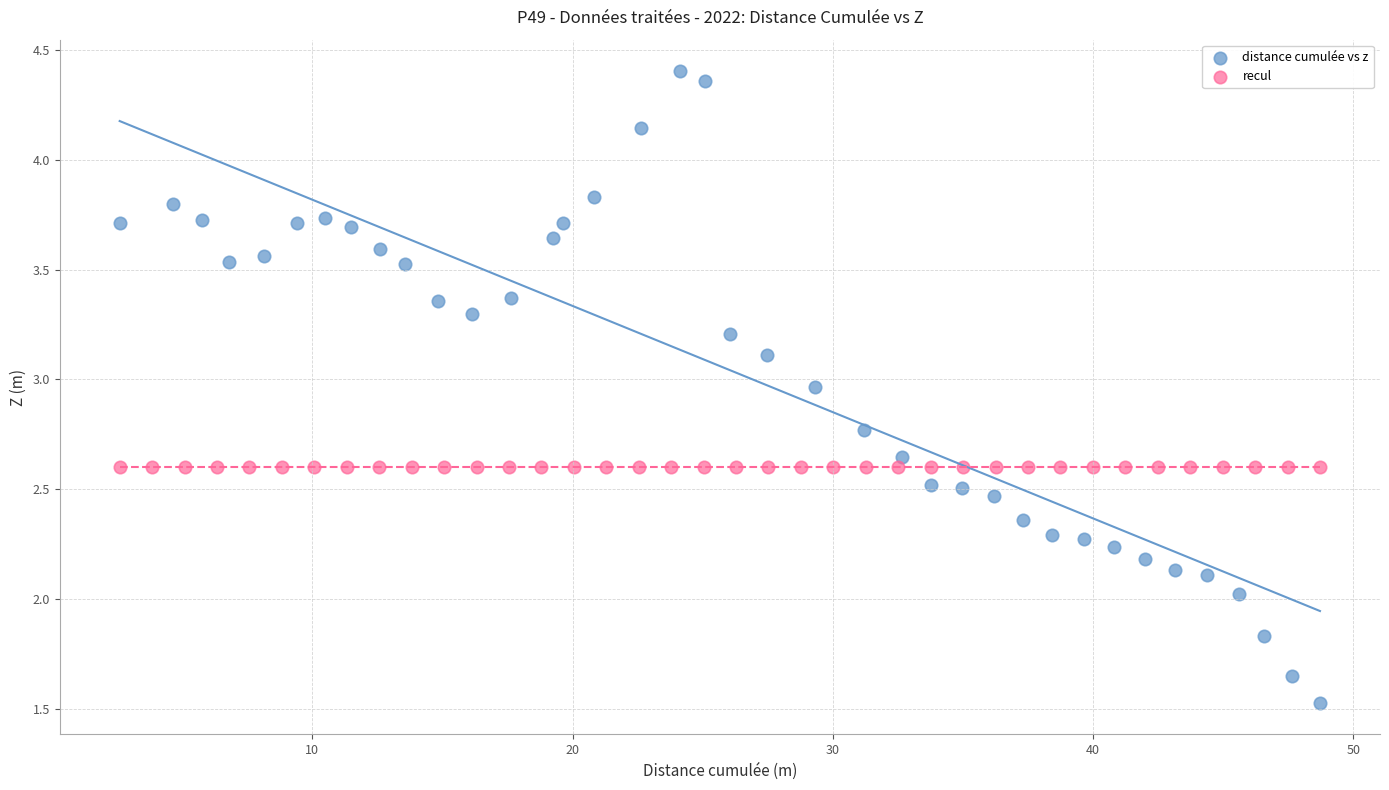

Which series reaches the minimum Y coordinate?

distance cumulée vs z